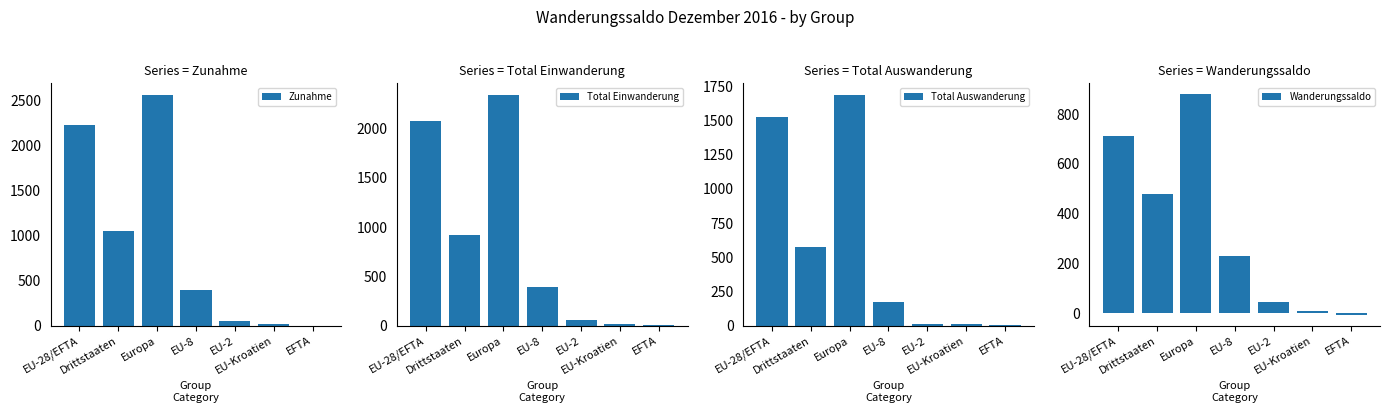

Reading left to right, what are all the values shown in this chart?

Zunahme: 2235	1059	2567	403	58	17	2
Total Einwanderung: 2081	918	2341	389	56	15	8
Total Auswanderung: 1523	579	1687	174	13	10	9
Wanderungssaldo: 712	480	880	229	45	7	-7